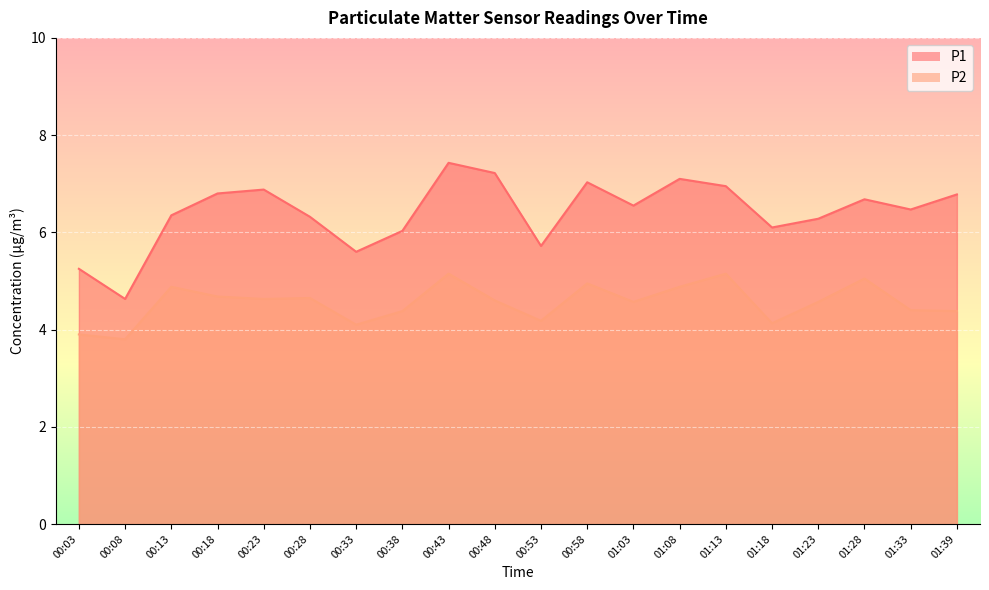

How many lines are shown in the chart?

2